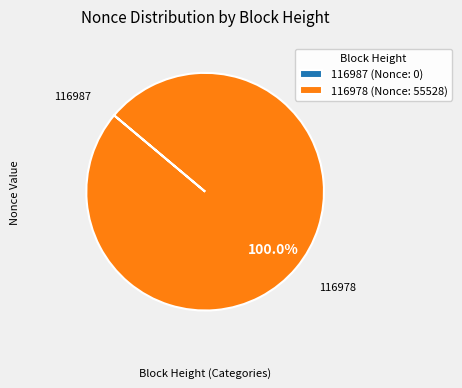

Does any single category account for the majority?

Yes